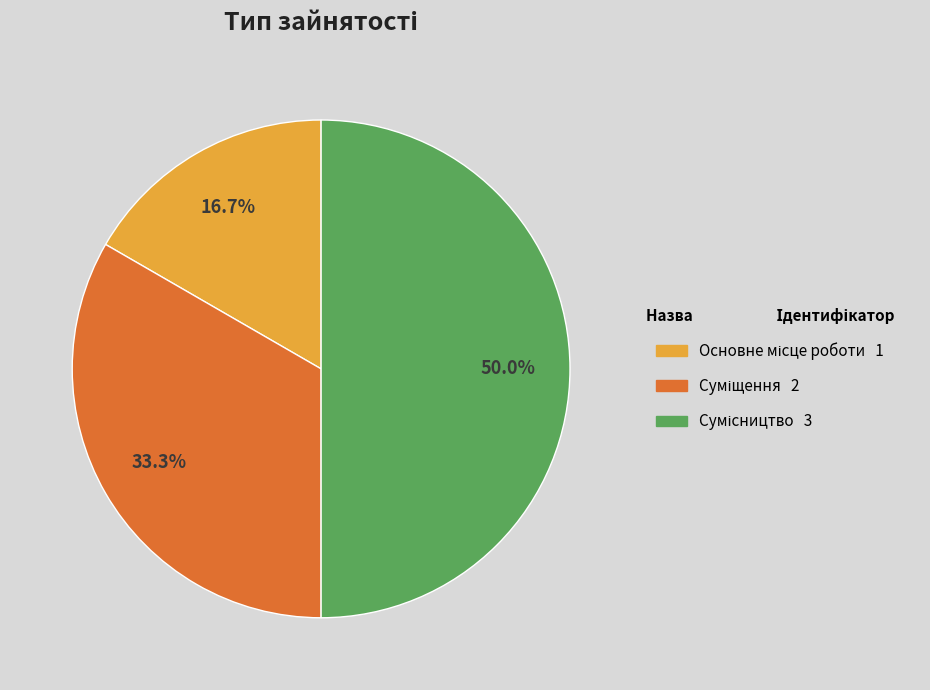

What is the smallest slice in the pie chart?

Основне місце роботи